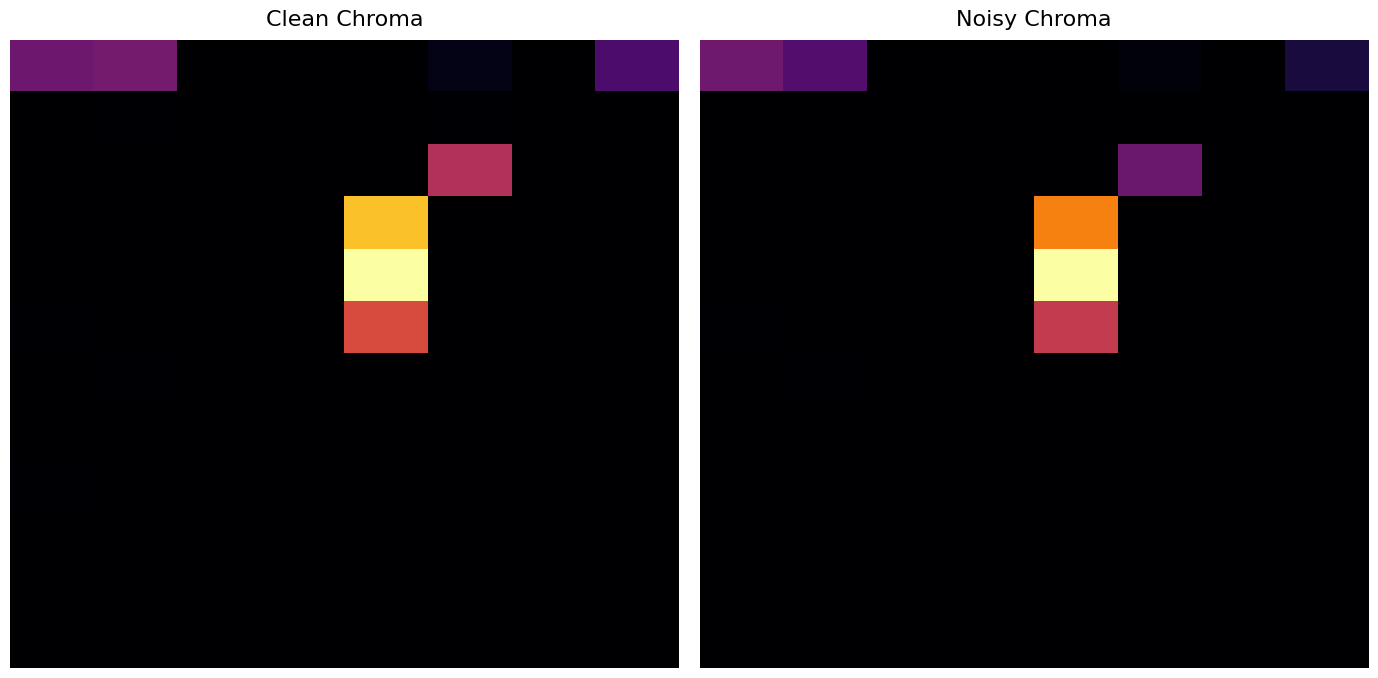

Which has a higher value, 4 or 2?

2